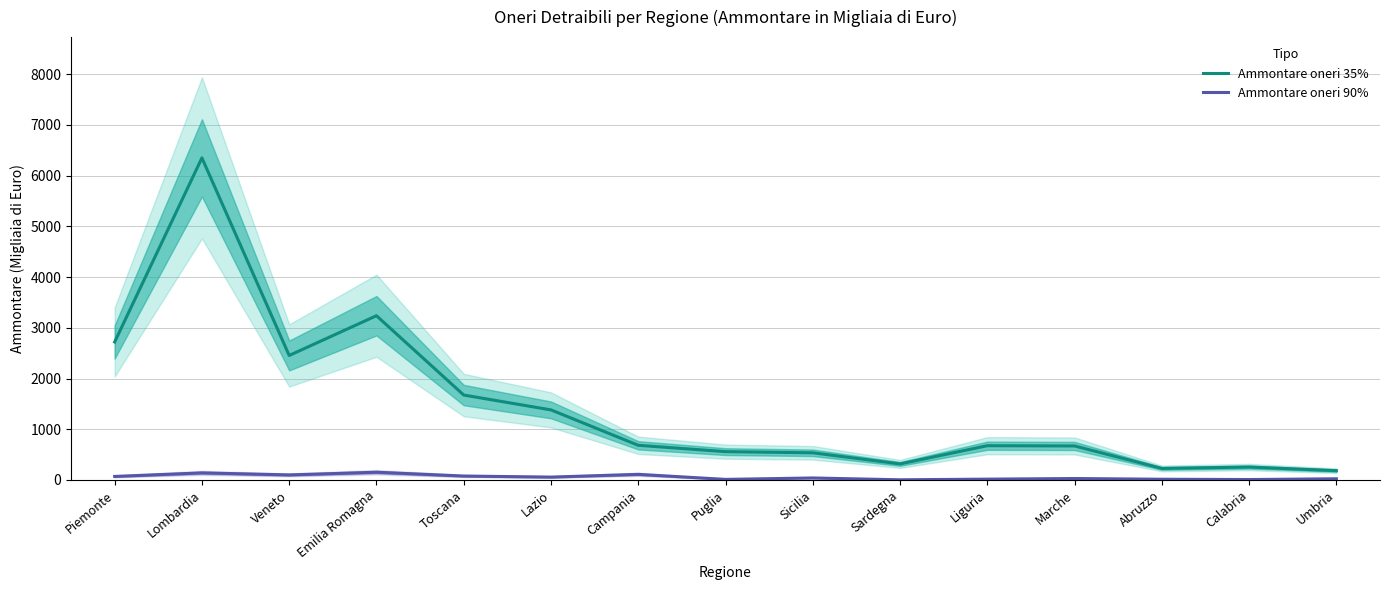

Where is the first local minimum for Ammontare oneri 35%?

Veneto